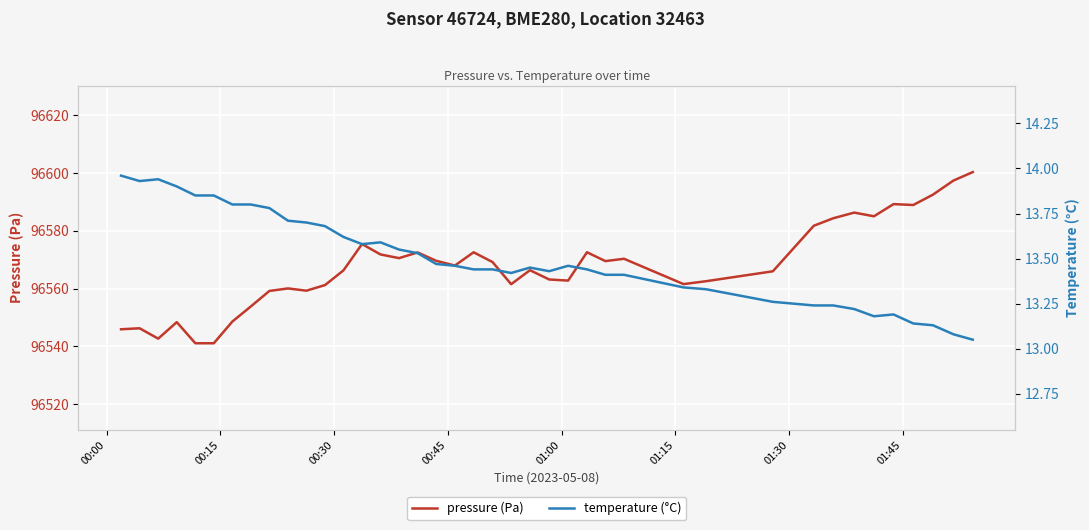

What is the lowest value of the pressure (Pa) series?

96541.1